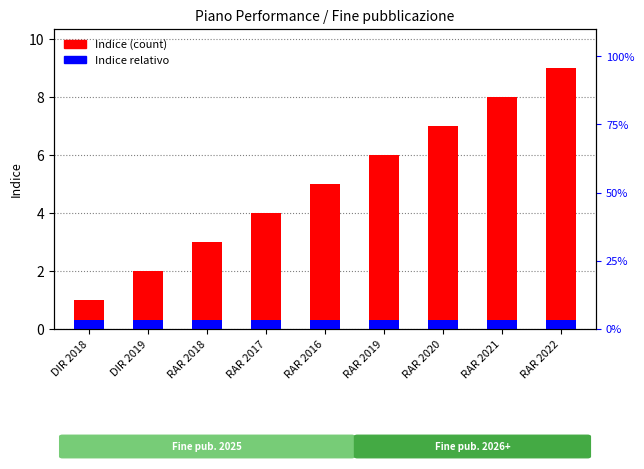

Is it true that the value at RAR 2019 is 6?

True